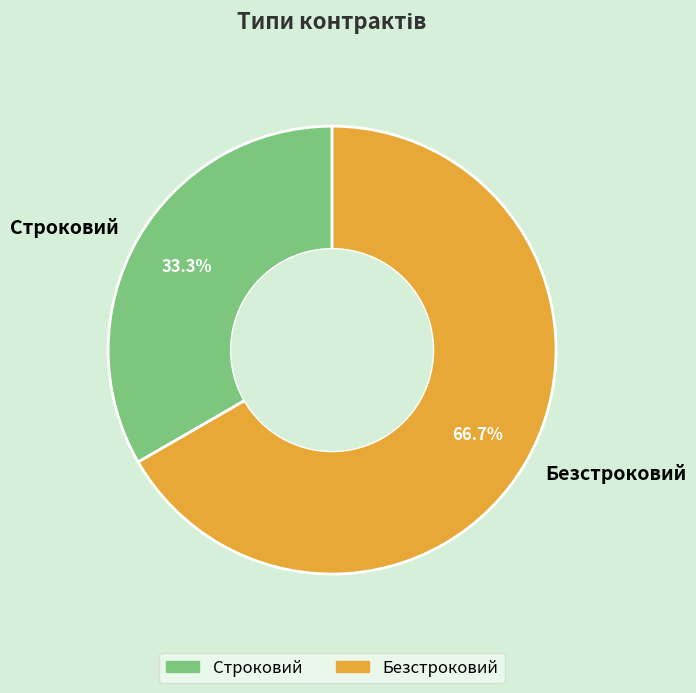

What is the majority slice?

Безстроковий